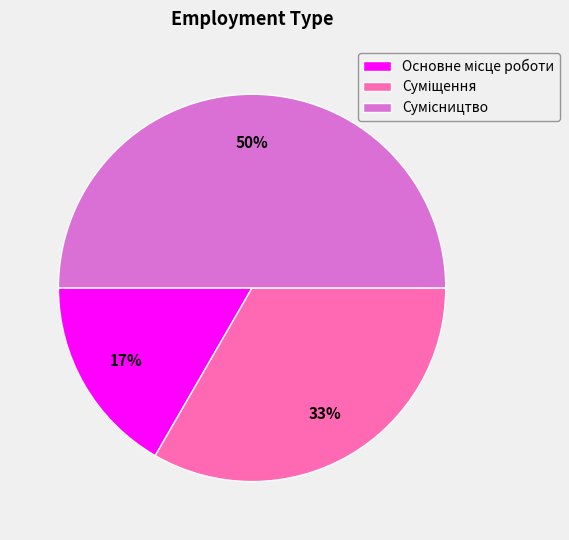

To the nearest percent, what is the difference between the largest and smallest slice percentages?

33%